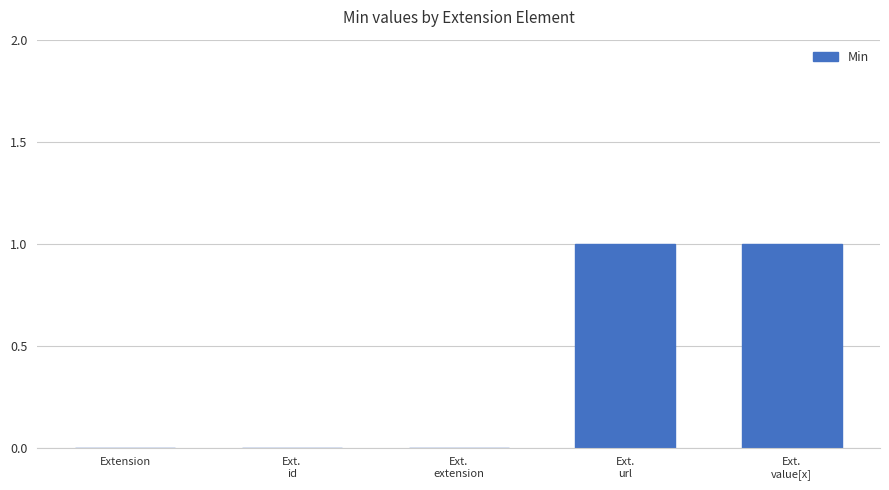

How many distinct data groups are displayed?

1